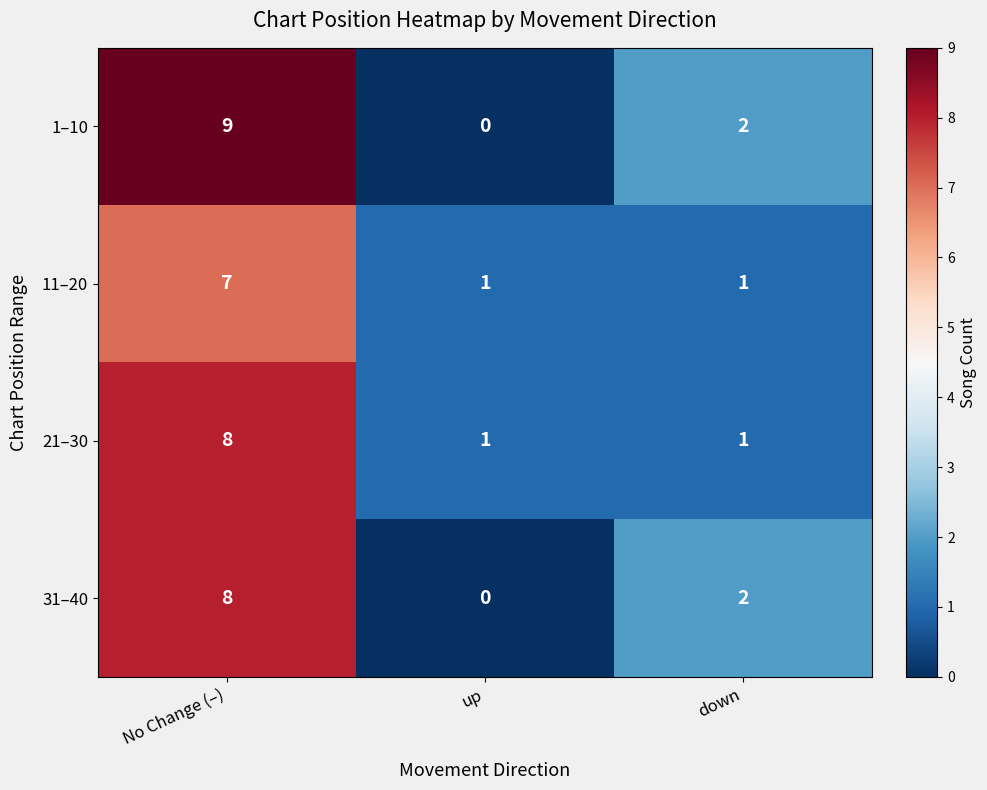

Reading left to right, what are all the values shown in this chart?

1–10: No Change (–)=9	up=0	down=2
11–20: No Change (–)=7	up=1	down=1
21–30: No Change (–)=8	up=1	down=1
31–40: No Change (–)=8	up=0	down=2